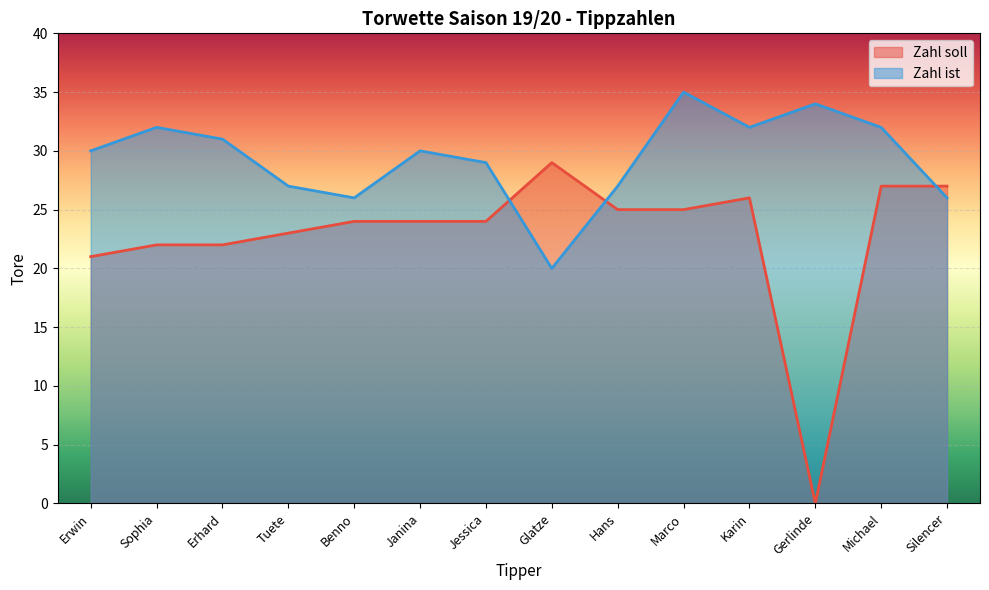

How many values in the Zahl ist series are below 30?

6